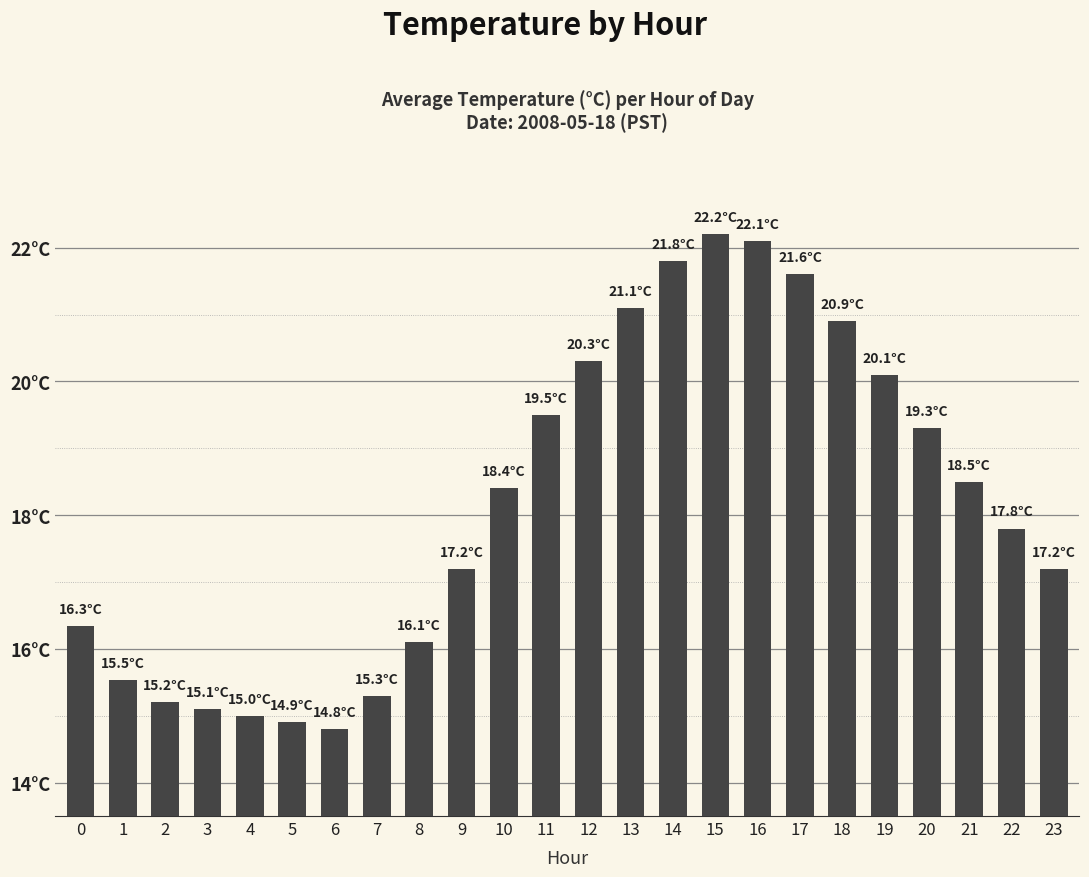

What is the maximum value shown in the chart?

22.2